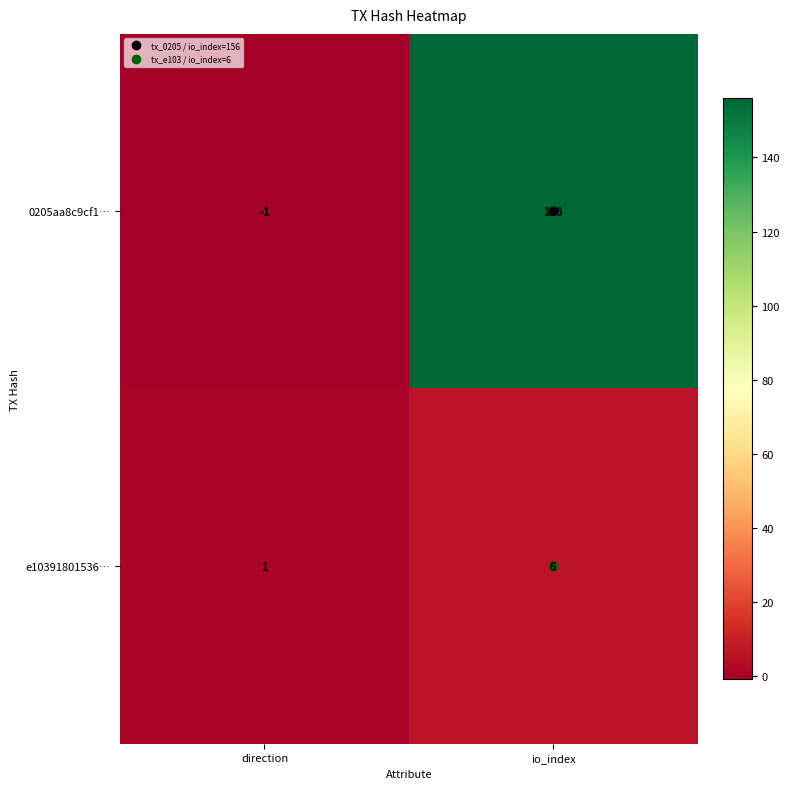

What is the average value of the e10391801536… series?

4